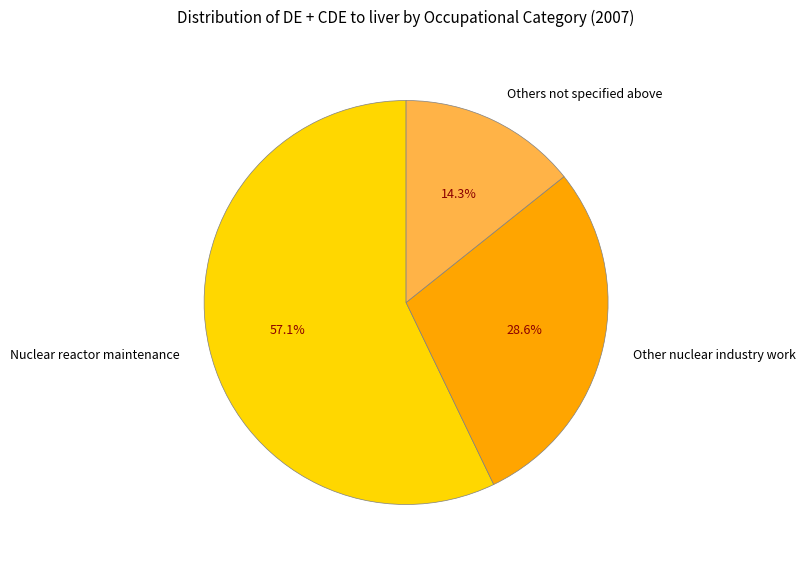

True or false: Other nuclear industry work accounts for 23% of the total.

False